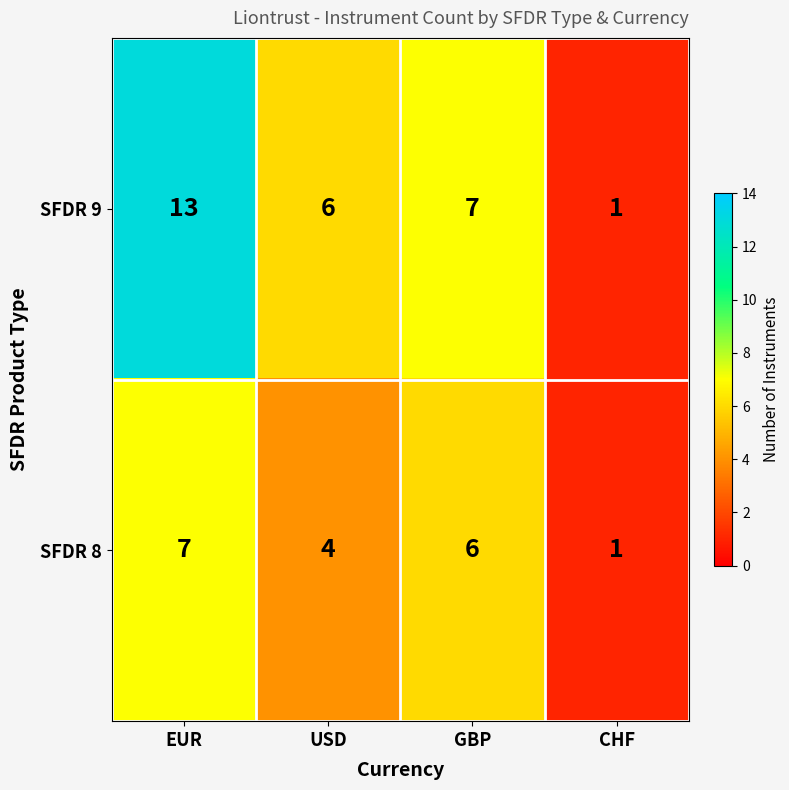

Count the number of categories in the chart.

4